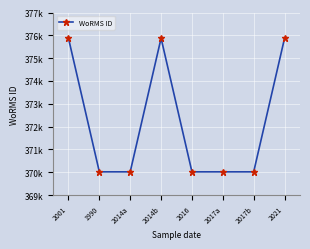

What is the value of the 8th point from the left?

375874